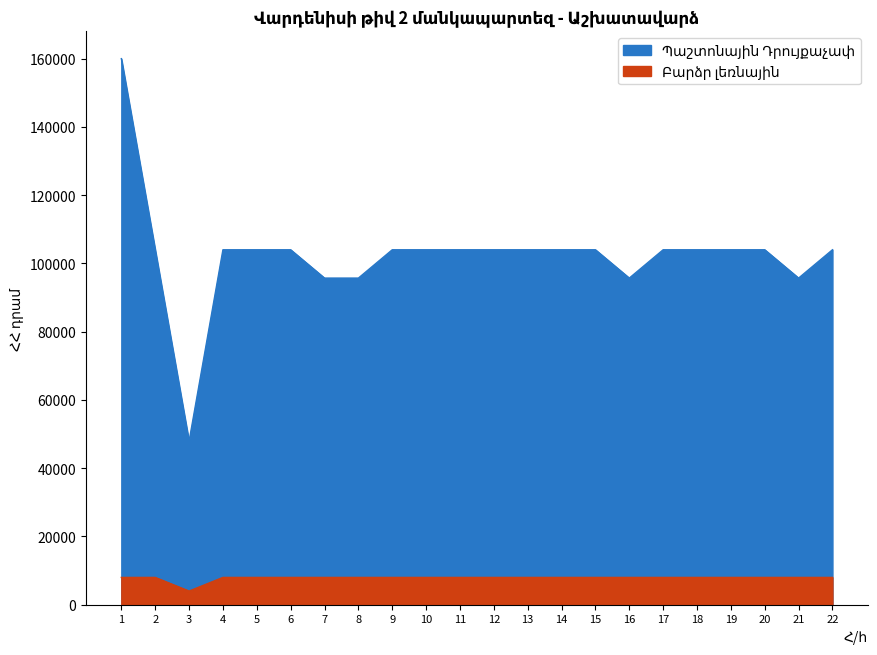

In Բարձր լեռնային, how many points are lower than both neighbors (excluding endpoints)?

1